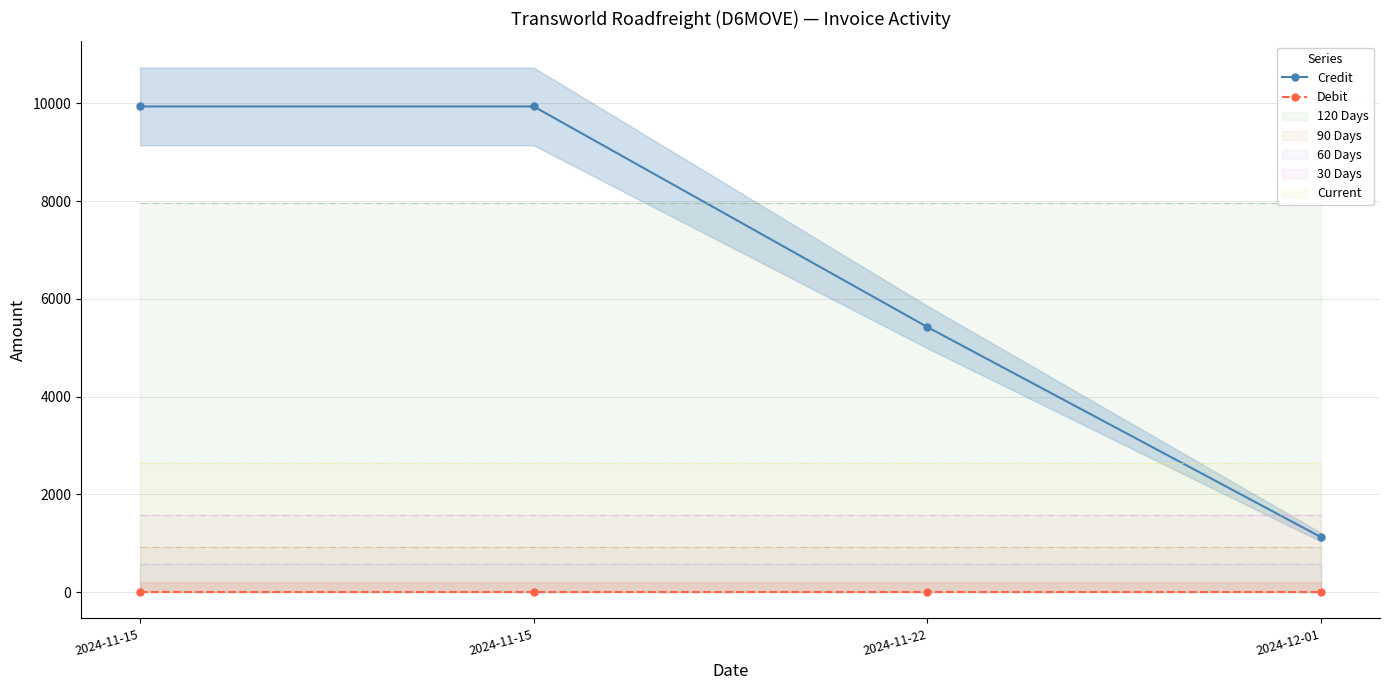

How many lines are shown in the chart?

2